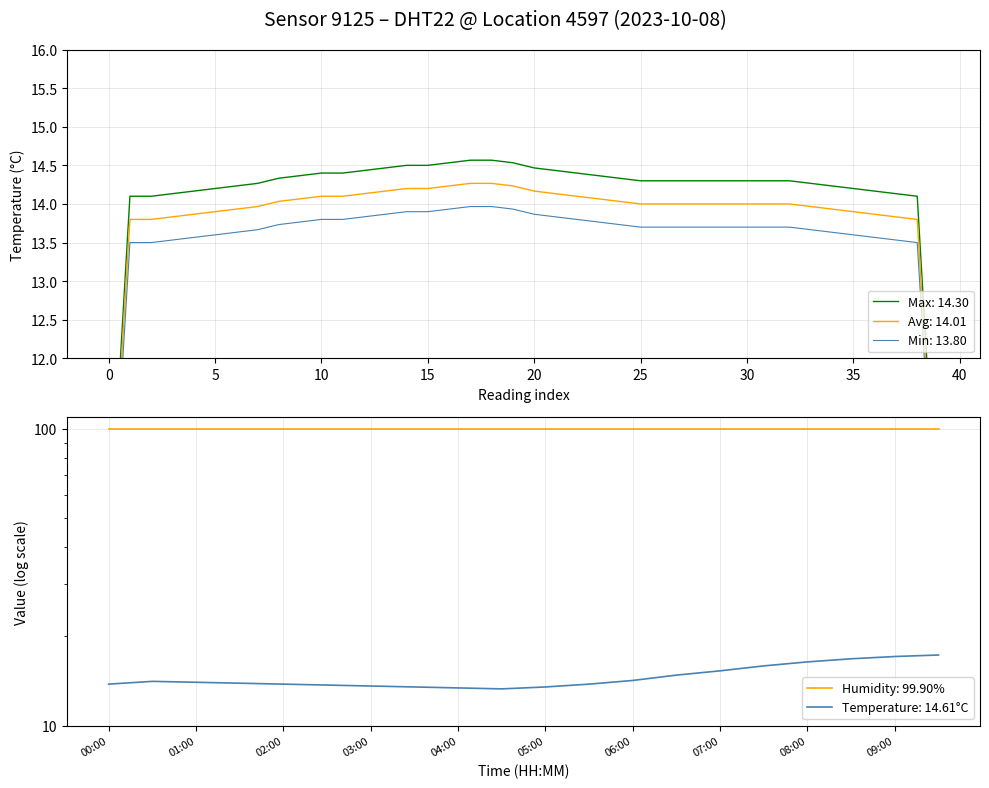

Which has a higher value, 09:30 or 03:00?

09:30